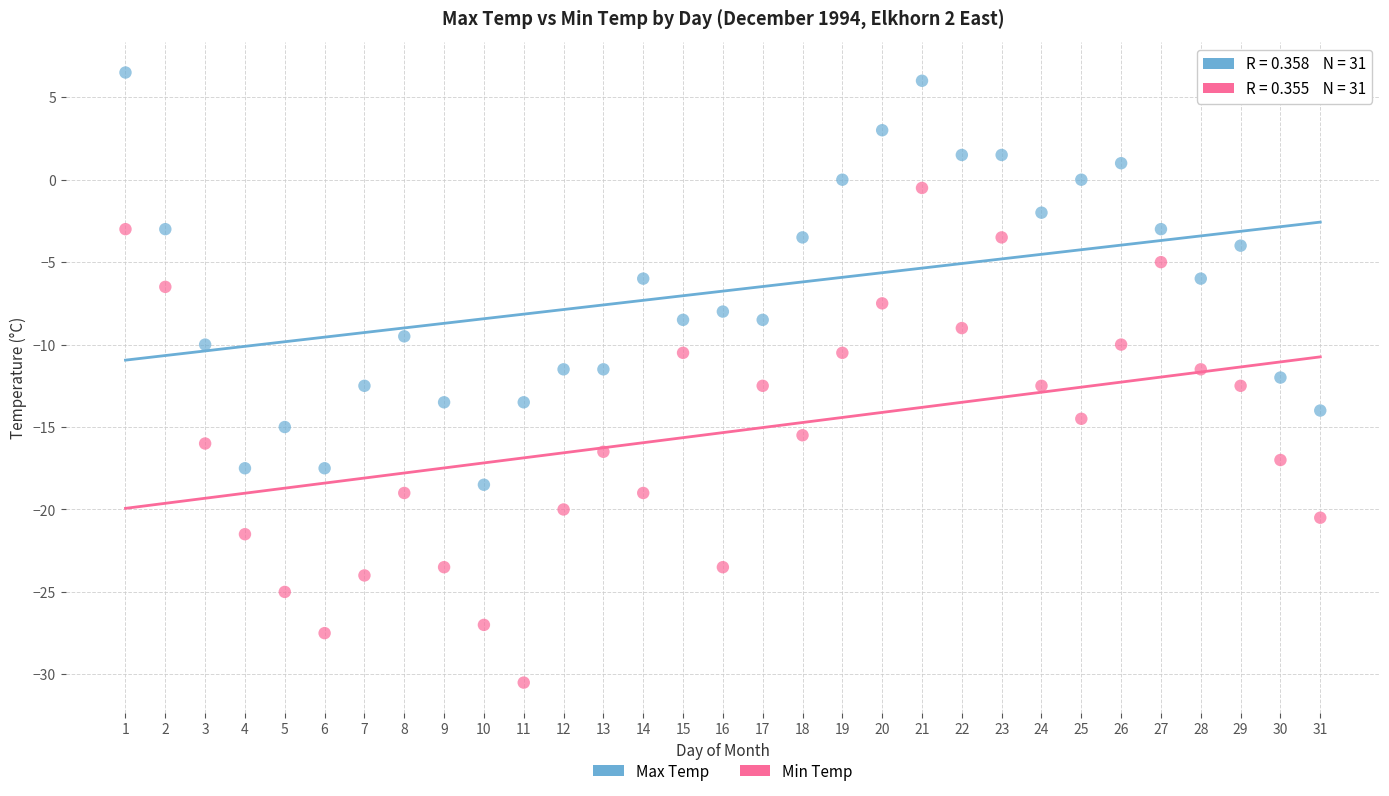

Across all data points, what is the range of Y values (max minus min)?

37.0